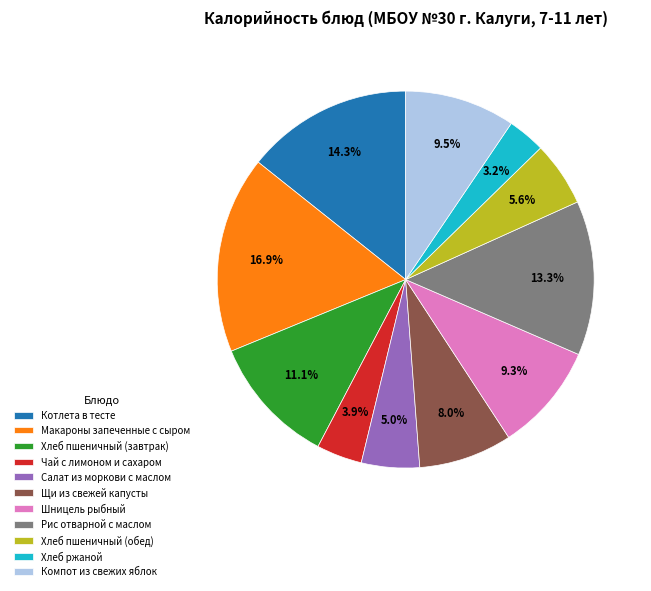

Is it true that Хлеб пшеничный (обед) is 12% of the pie?

False